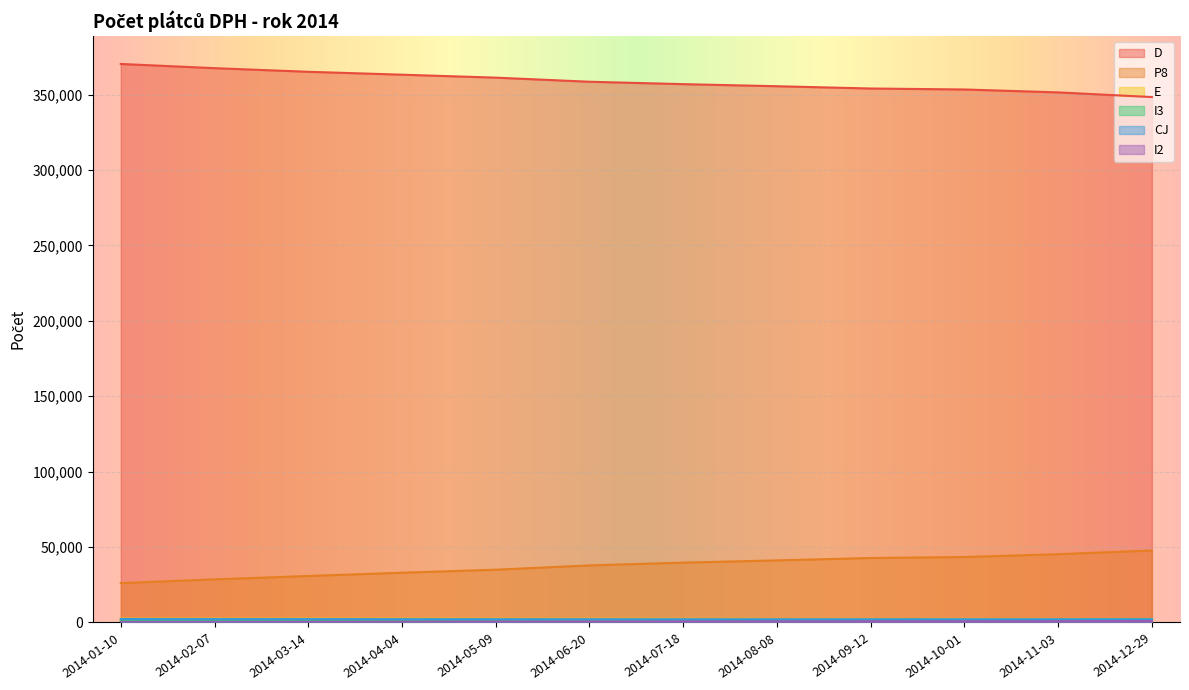

At which label does I3 first exceed 1643?

2014-08-08